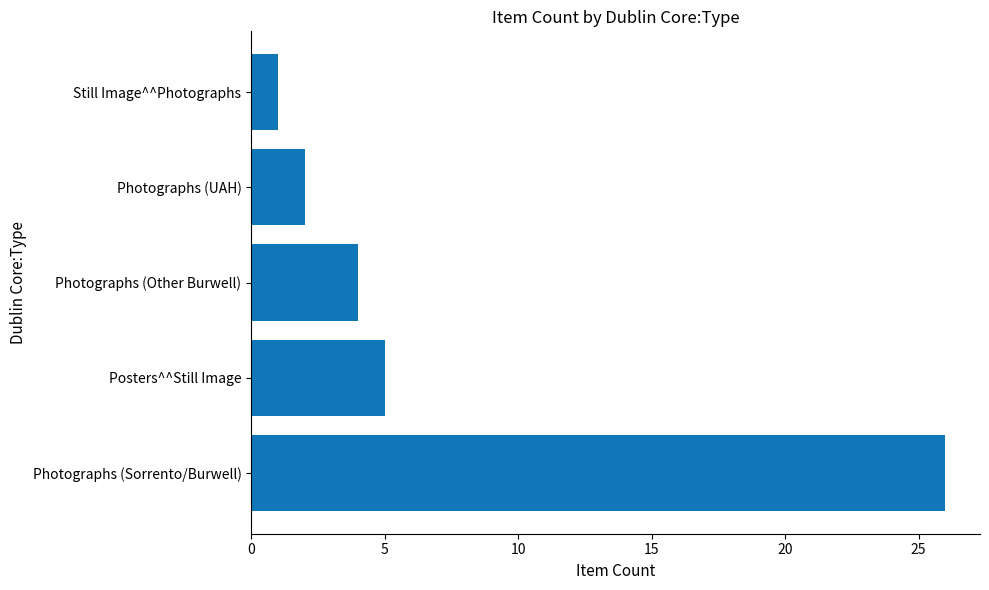

Reading bottom to top, list all the values displayed in this chart.

26	5	4	2	1